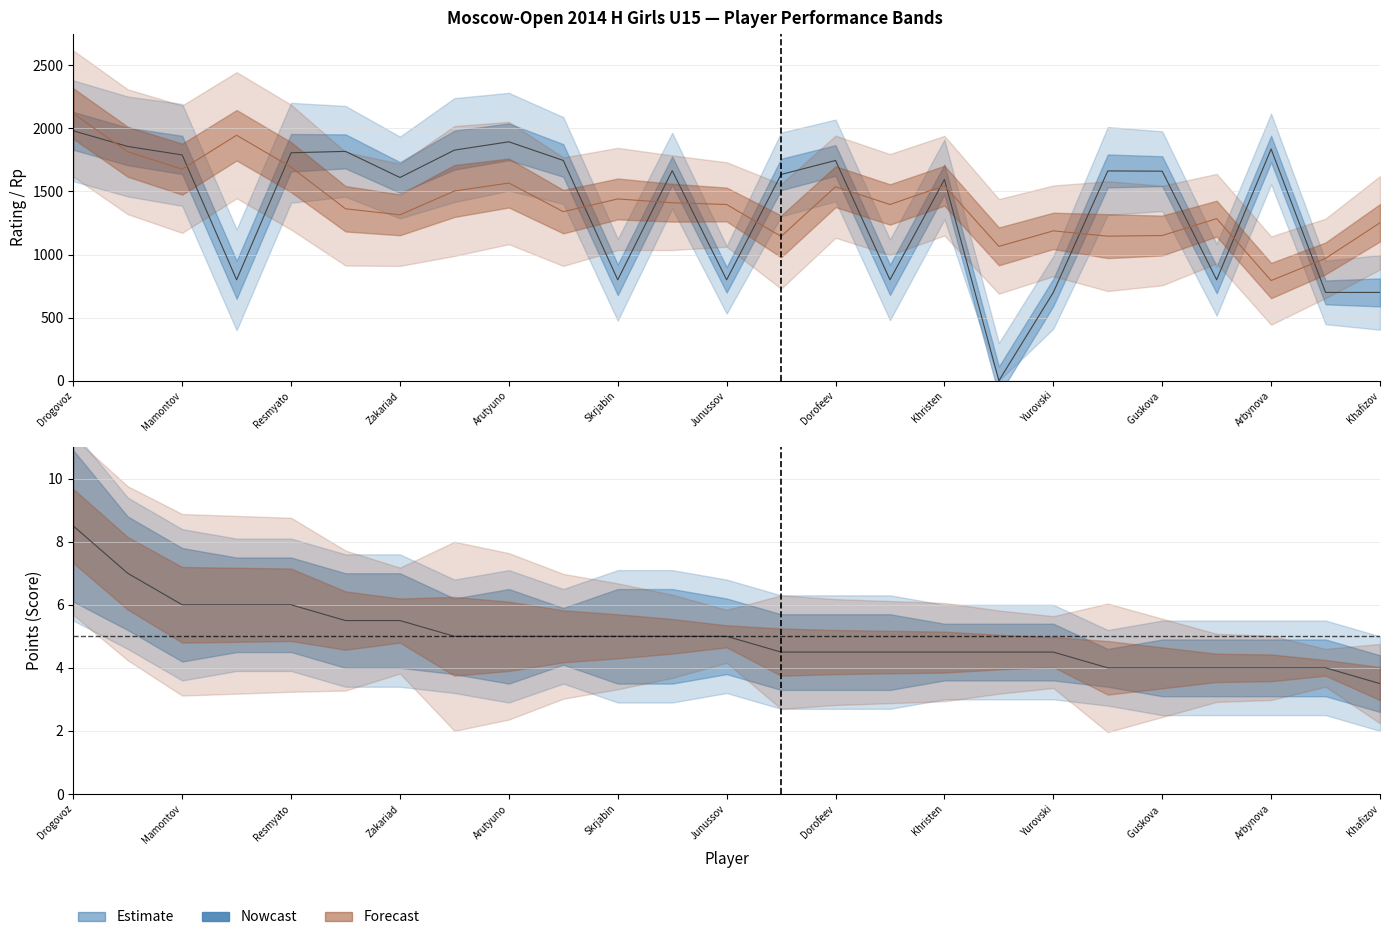

Where is Points (Очки) nearest to the value 6?

Mamontov